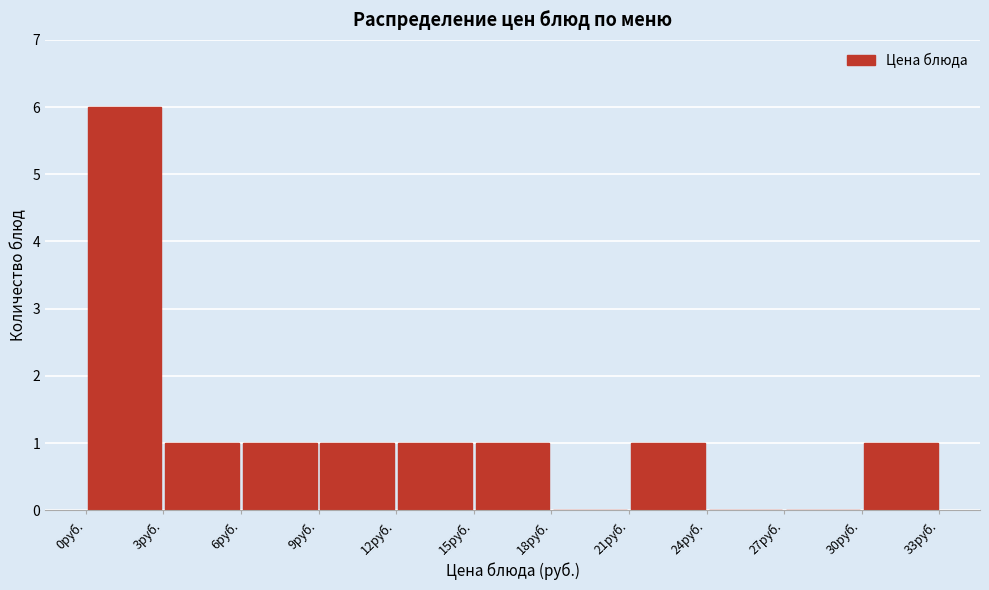

Over which range of the x-axis is the bar tallest?

0 to 3